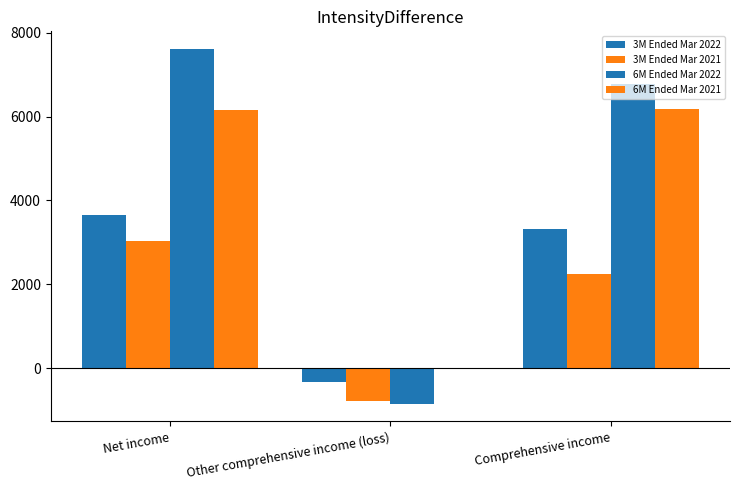

What is the label of the 1st bar from the right?

Comprehensive income